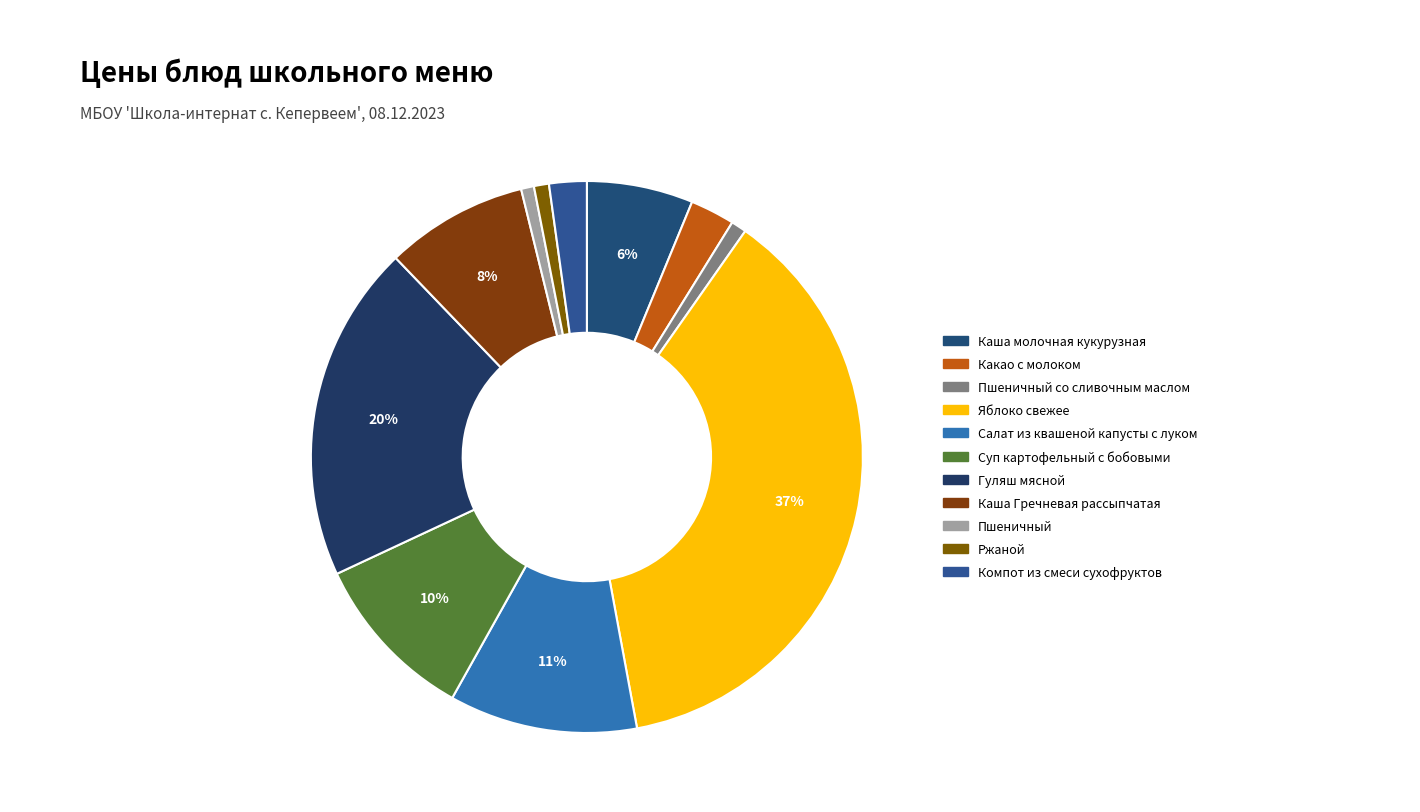

Rank the categories by value from lowest to highest.

Пшеничный, Ржаной, Пшеничный со сливочным маслом, Компот из смеси сухофруктов, Какао с молоком, Каша молочная кукурузная, Каша Гречневая рассыпчатая, Суп картофельный с бобовыми, Салат из квашеной капусты с луком, Гуляш мясной, Яблоко свежее